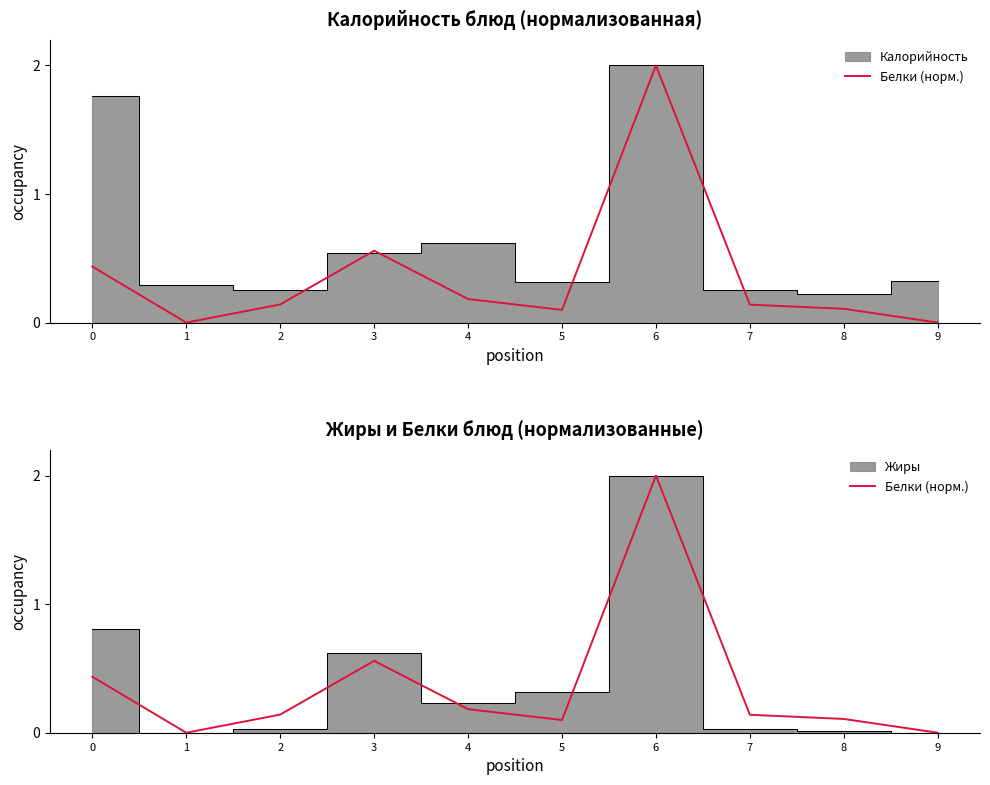

List the labels in order of value, largest first.

6, 3, 0, 4, 2, 7, 8, 5, 1, 9